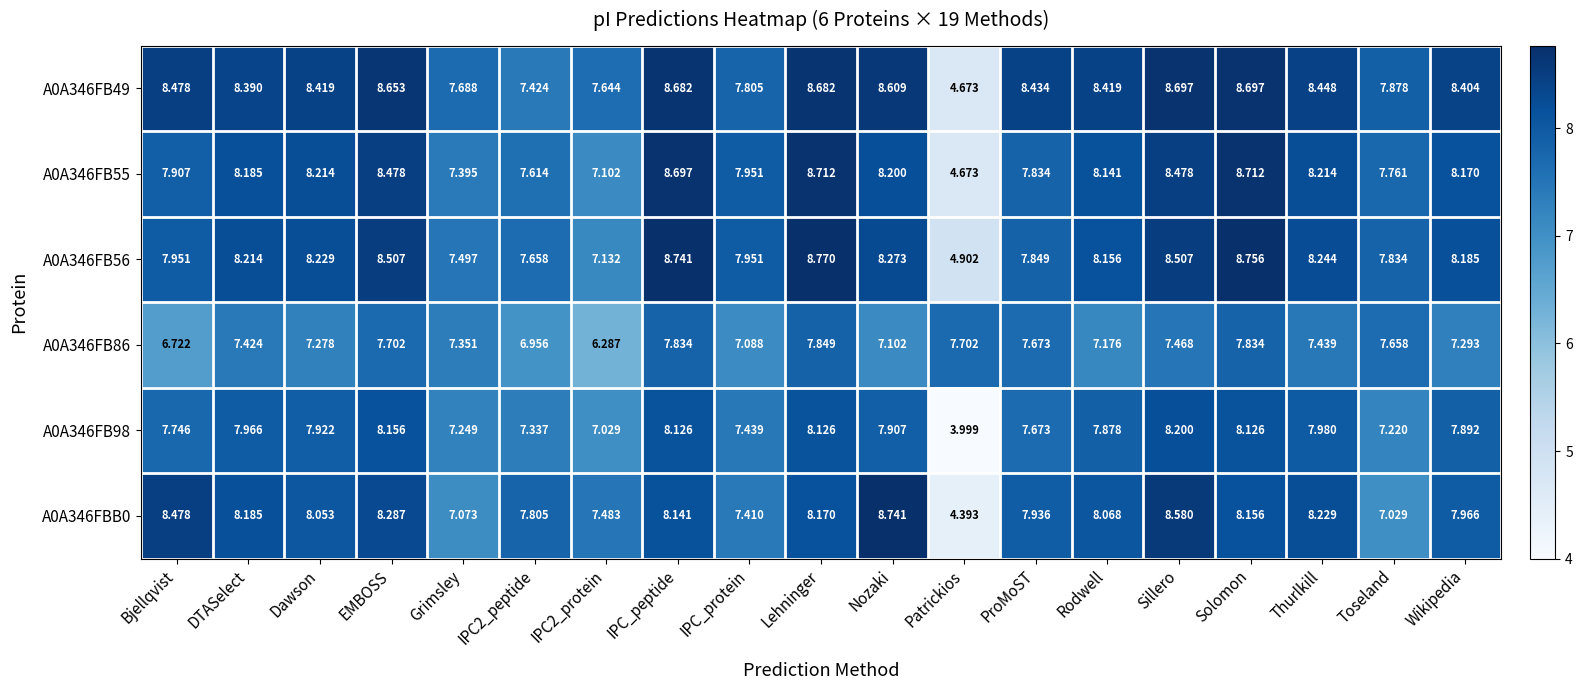

Which series has the largest total across all categories?

A0A346FB49